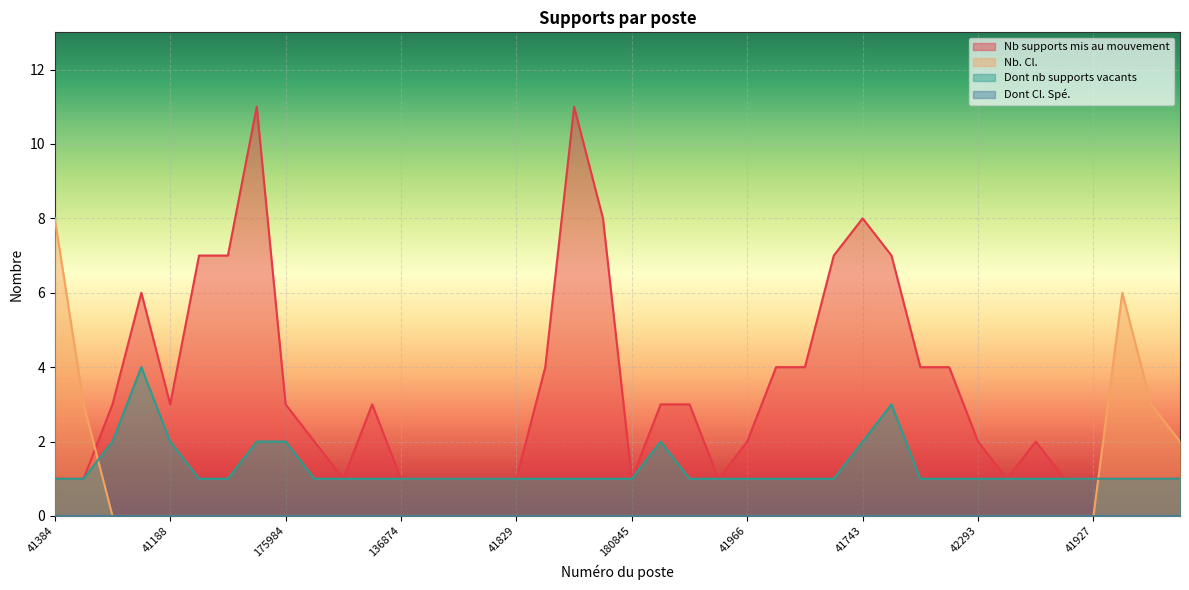

What is the average value of the Dont nb supports vacants series?

1